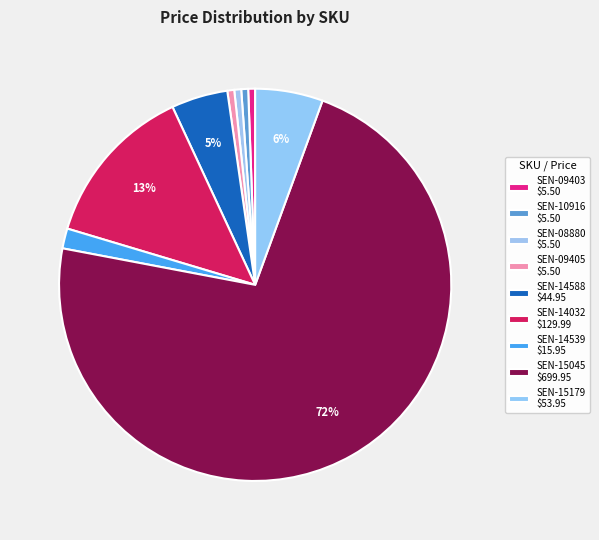

Count the number of slices in the pie.

9